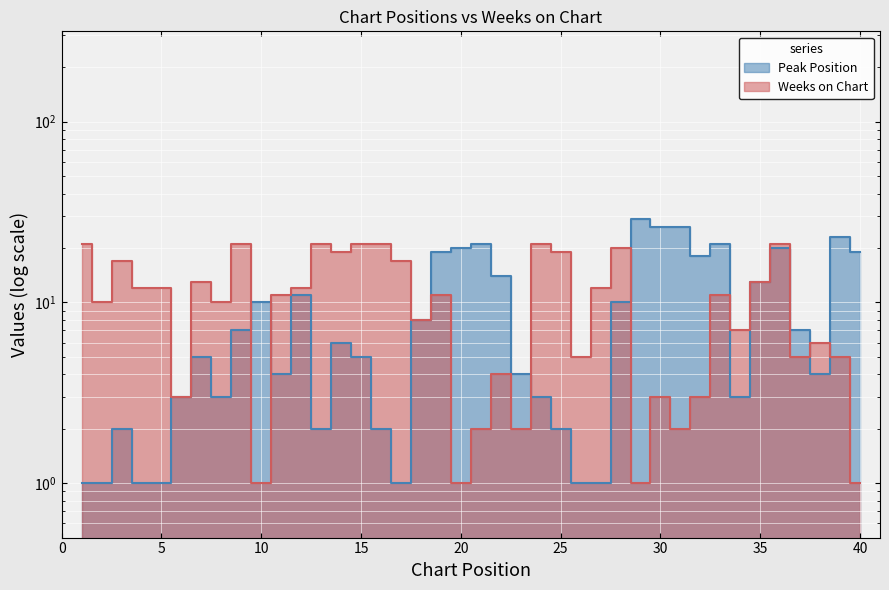

What is the value of the Peak Position point at the 30th from the left?

26